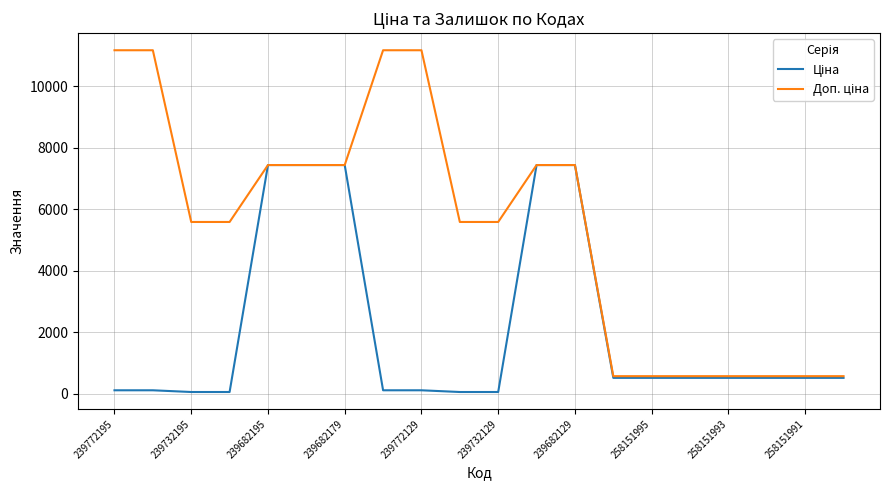

How many lines are shown in the chart?

2